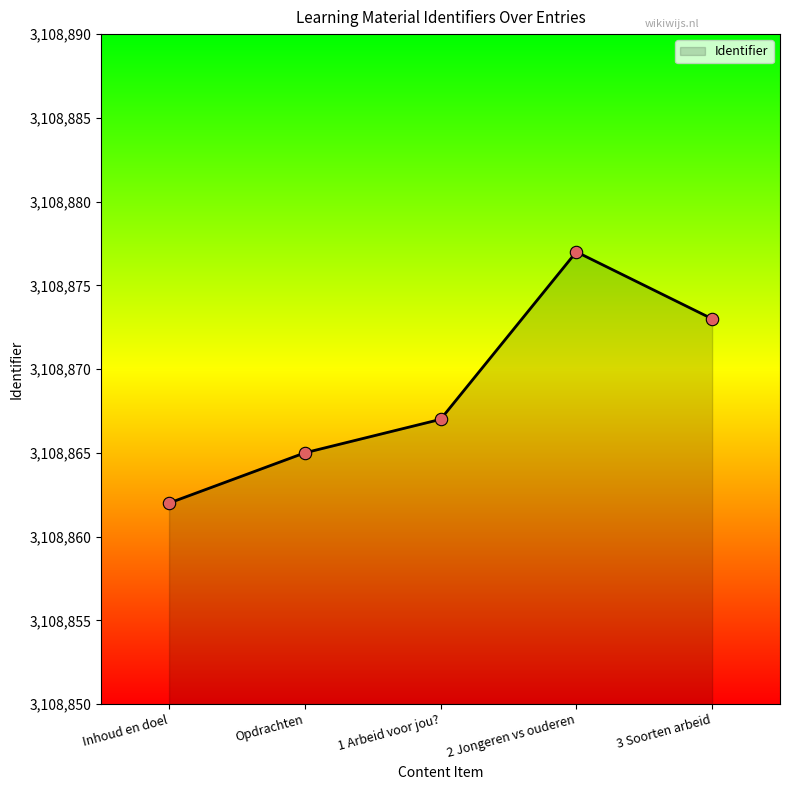

What is the change in value from Opdrachten to 1 Arbeid voor jou??

+2